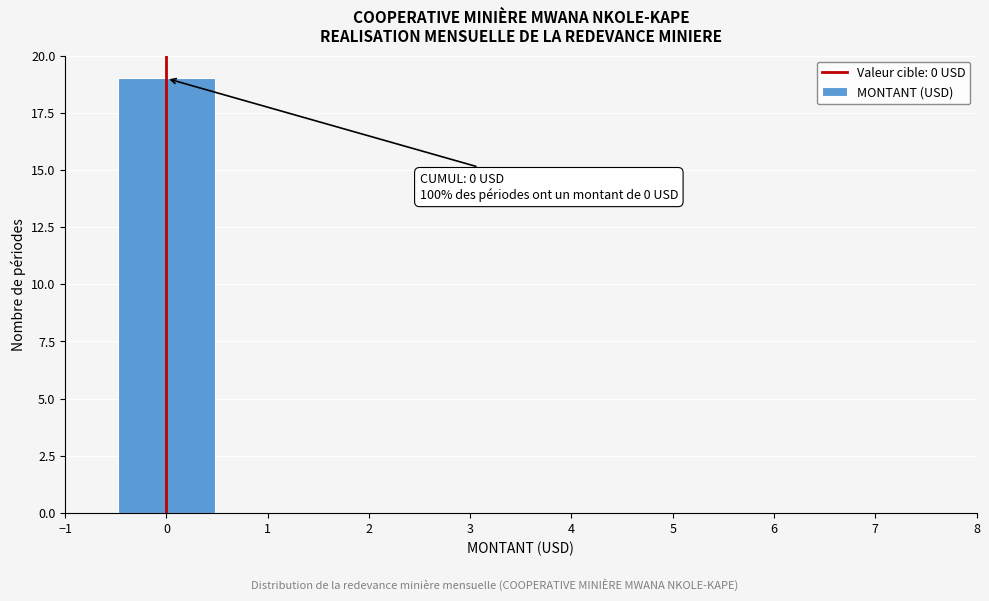

Which range on the x-axis has the tallest bar?

-0.5 to 0.5